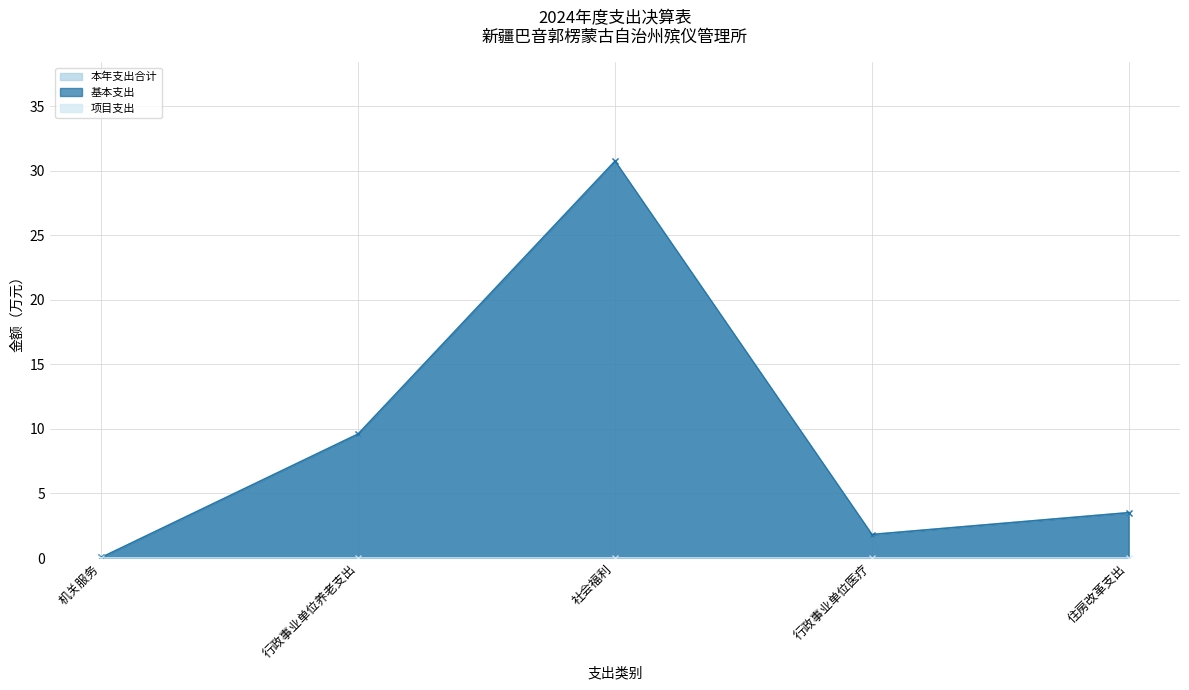

True or false: 本年支出合计 has a value of 50.2 at 社会福利.

False